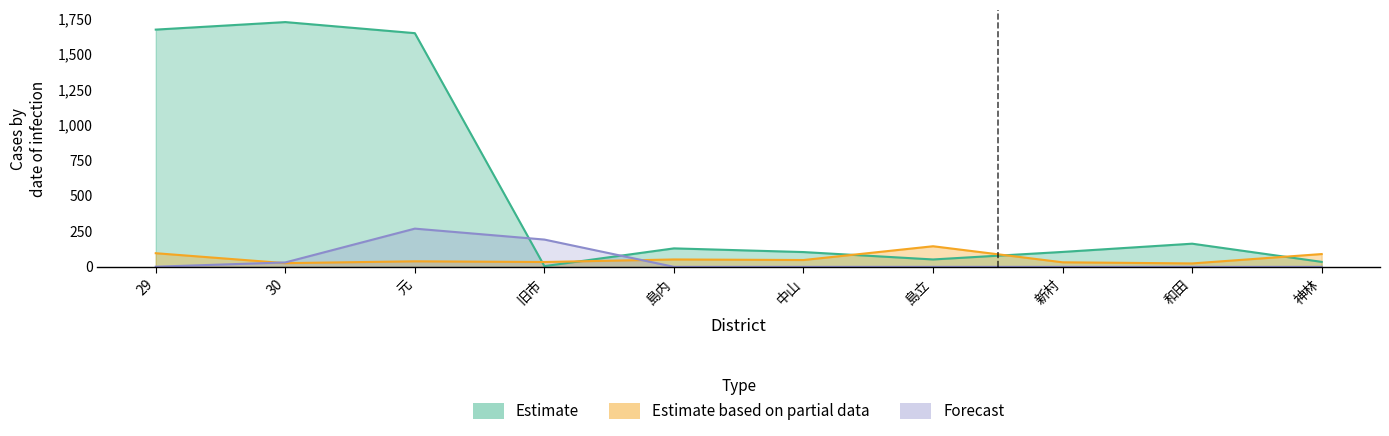

What is the label of the 3rd point from the left?

元